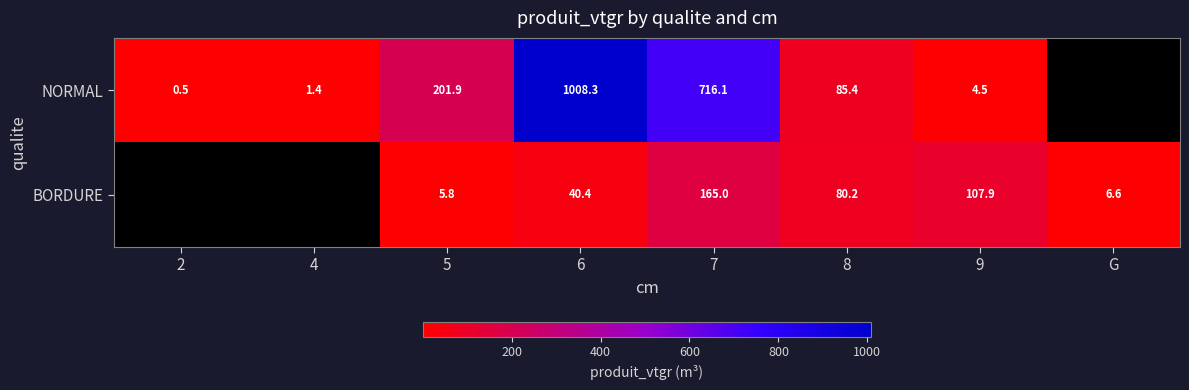

At 9, list the series in order from smallest to largest.

NORMAL, BORDURE